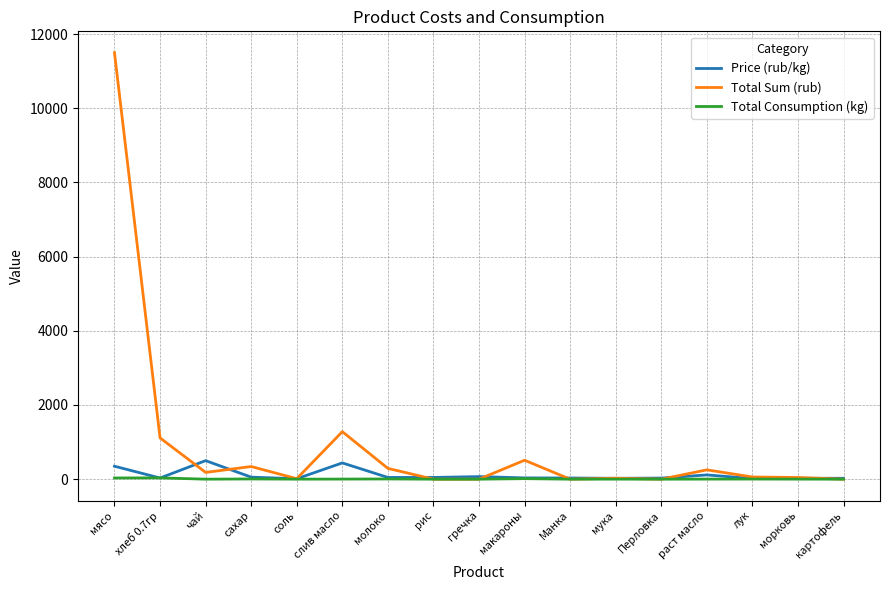

What is the maximum value shown in the chart?

11497.5